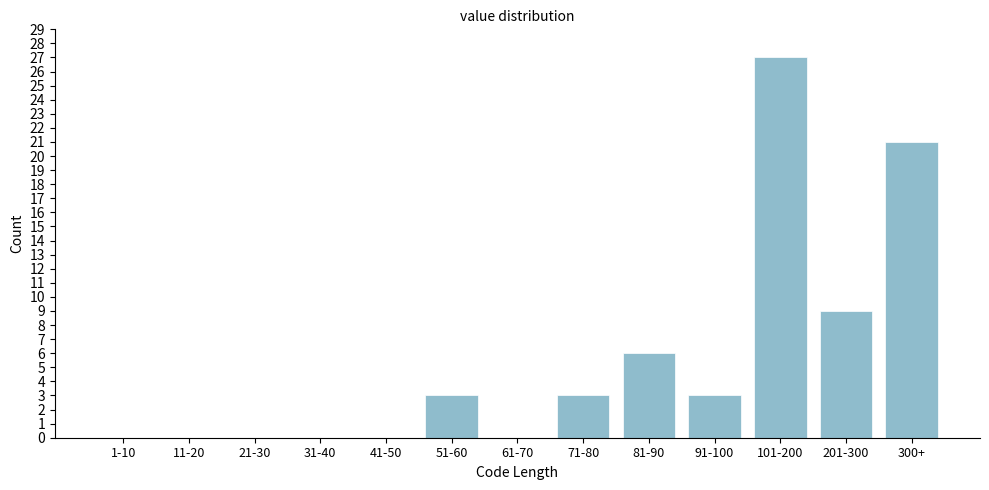

Reading left to right, list all the values displayed in this chart.

1-10=0	11-20=0	21-30=0	31-40=0	41-50=0	51-60=3	61-70=0	71-80=3	81-90=6	91-100=3	101-200=27	201-300=9	300+=21